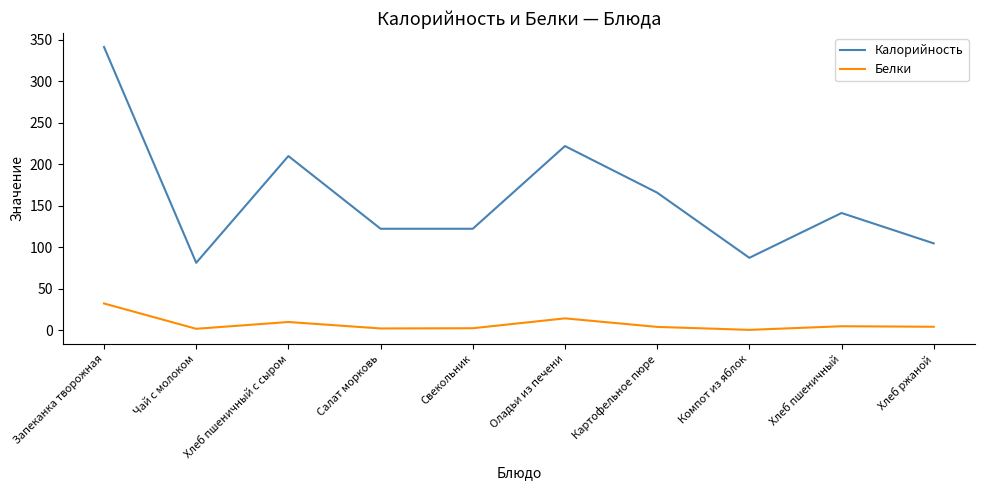

List the series in order of their overall mean, highest first.

Калорийность, Белки